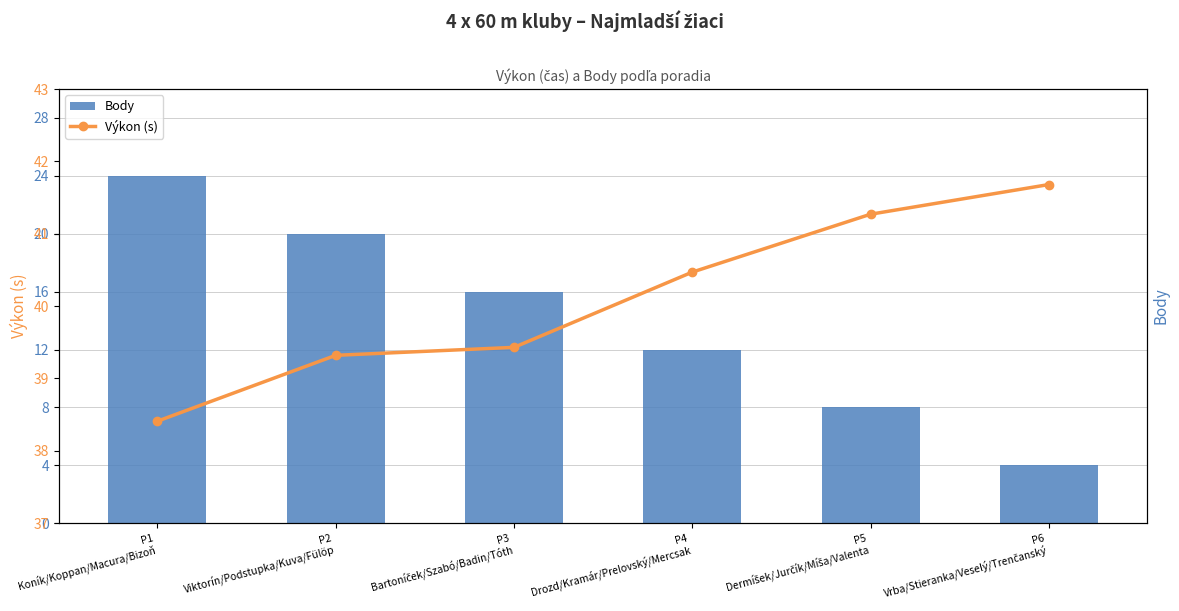

What is the average value of the Výkon (s) series?

40.1